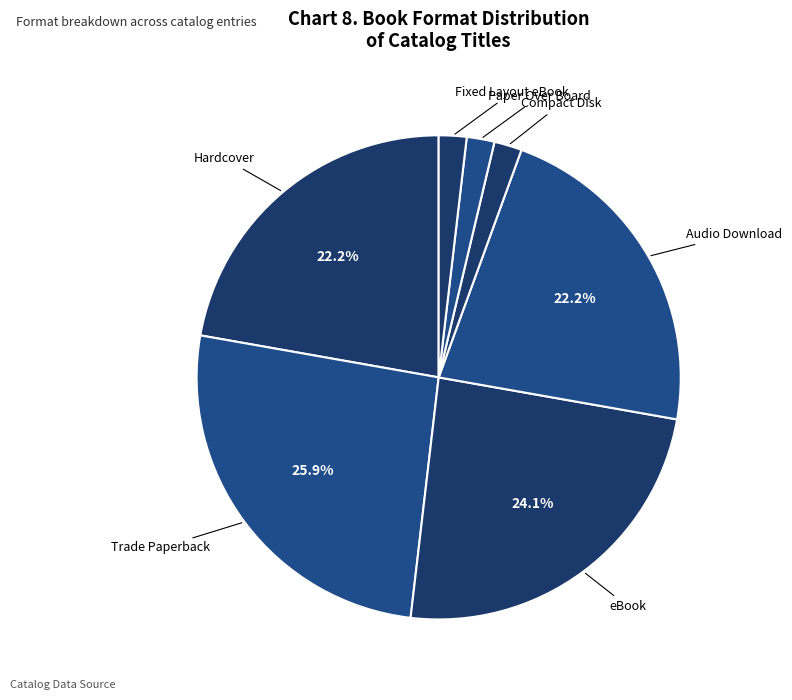

What is the largest slice in the pie chart?

Trade Paperback